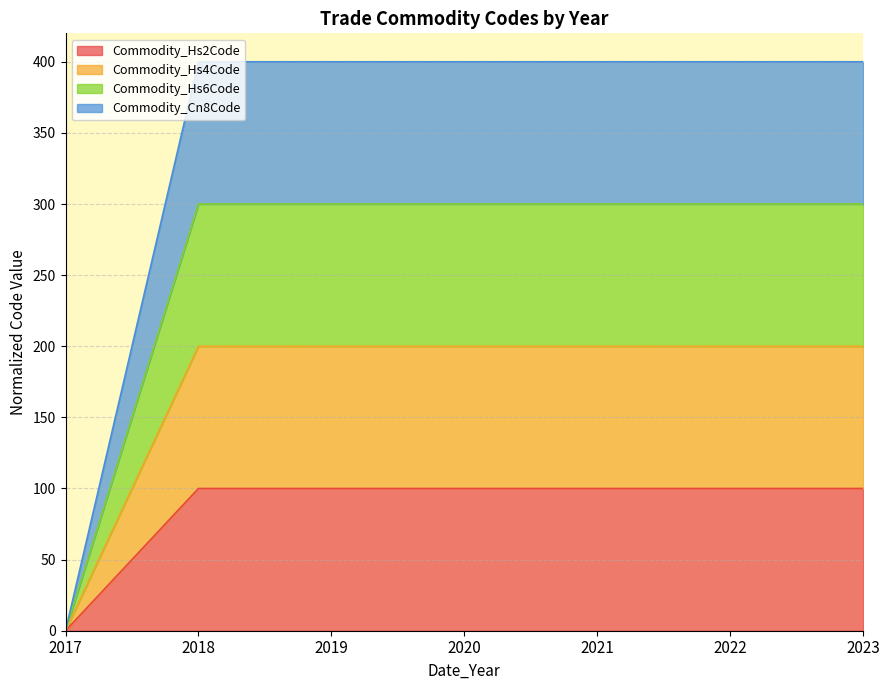

Does the chart have visible grid lines?

Yes